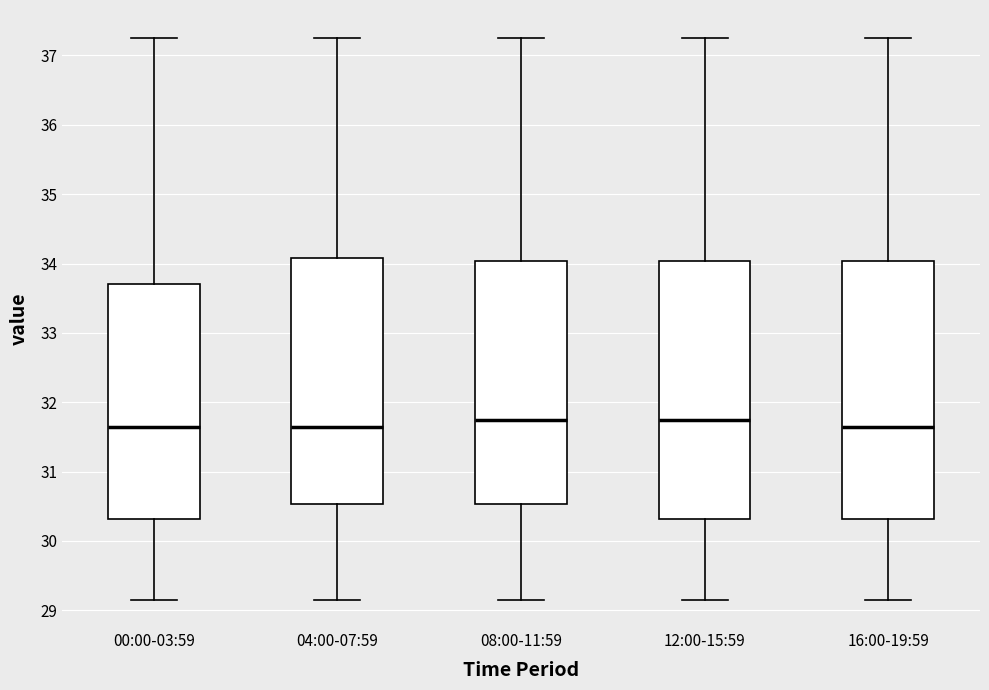

Reading left to right, read every box against the y-axis: the position of its median line, the range the box covers, and the ends of its whiskers. The values are not printed on the chart, so give them approximately, as read against the axis.

00:00-03:59: median 31.6, box 30.3 to 33.7, whiskers 29.2 to 37.3
04:00-07:59: median 31.6, box 30.5 to 34.1, whiskers 29.2 to 37.3
08:00-11:59: median 31.7, box 30.5 to 34.0, whiskers 29.2 to 37.3
12:00-15:59: median 31.7, box 30.3 to 34.0, whiskers 29.2 to 37.3
16:00-19:59: median 31.6, box 30.3 to 34.0, whiskers 29.2 to 37.3